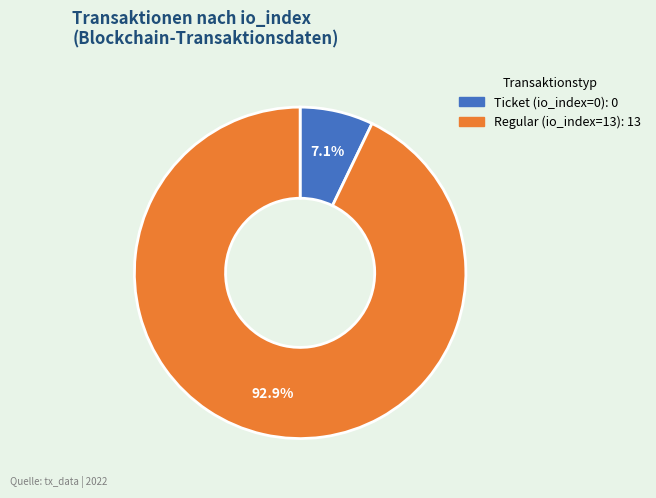

To the nearest percent, what is the difference between the largest and smallest slice percentages?

86%